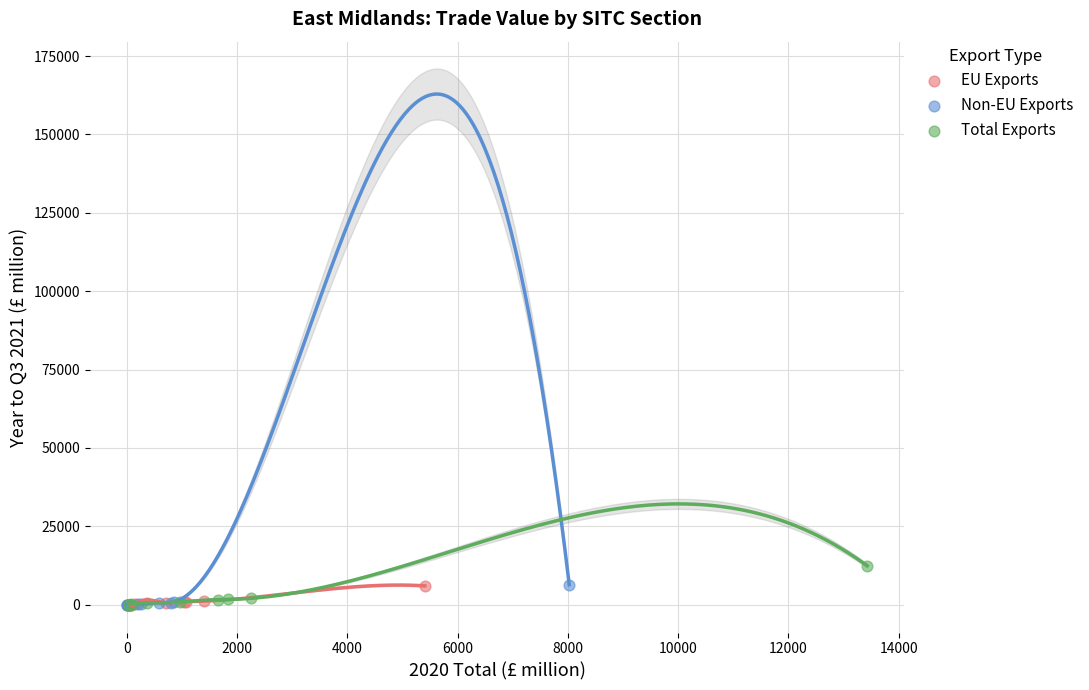

Which series has the widest spread of Y values?

Total Exports